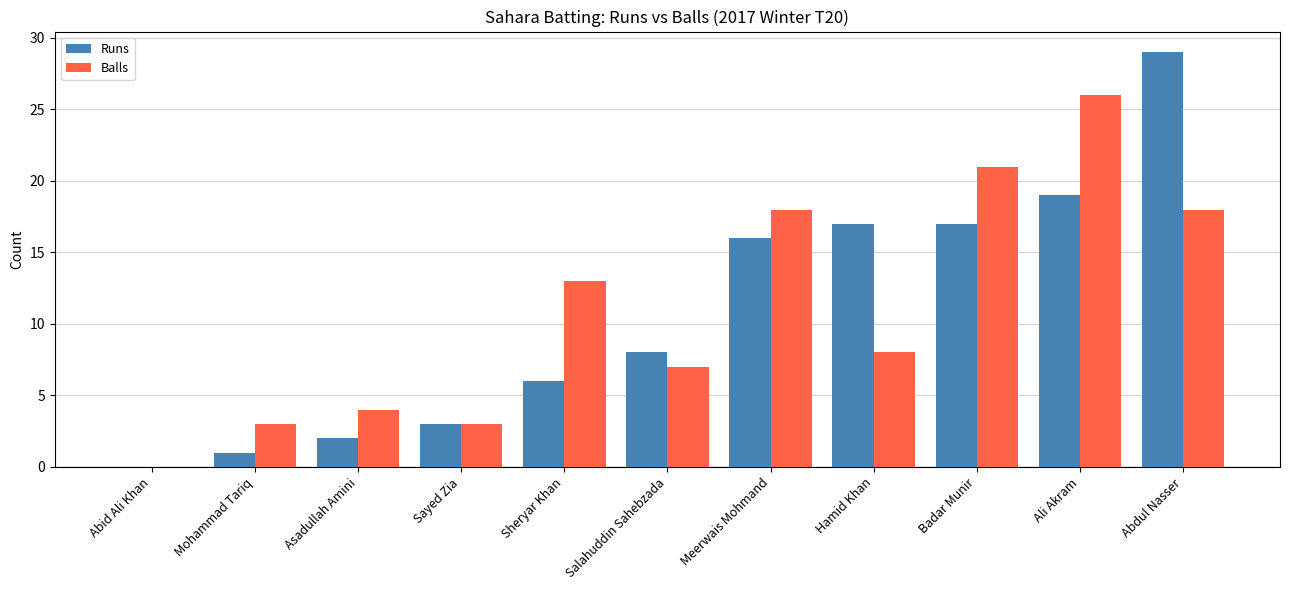

At which category is the sum across all series the highest?

Abdul Nasser